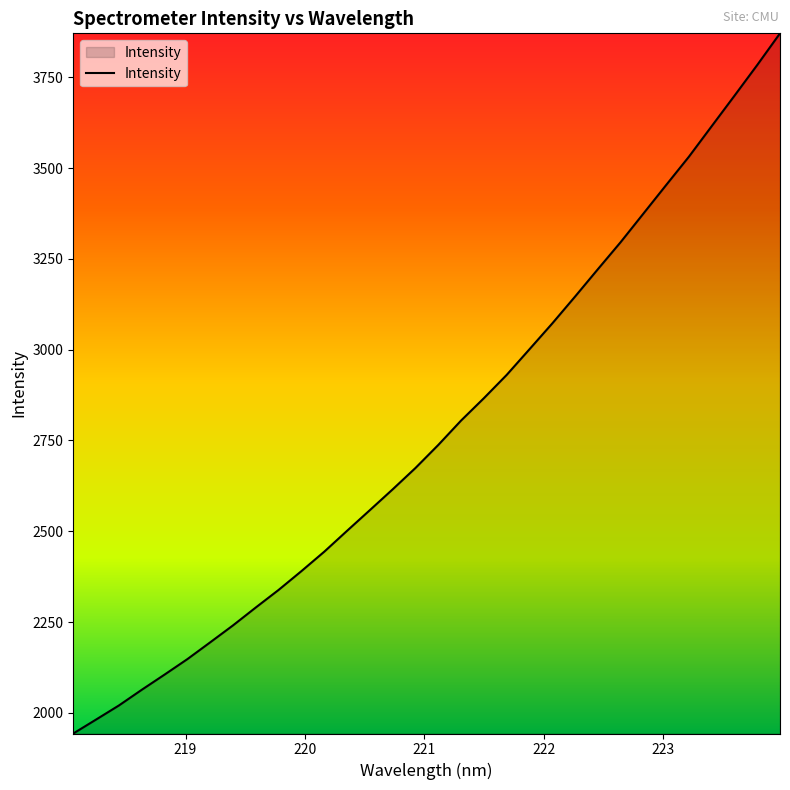

How many lines are shown in the chart?

1